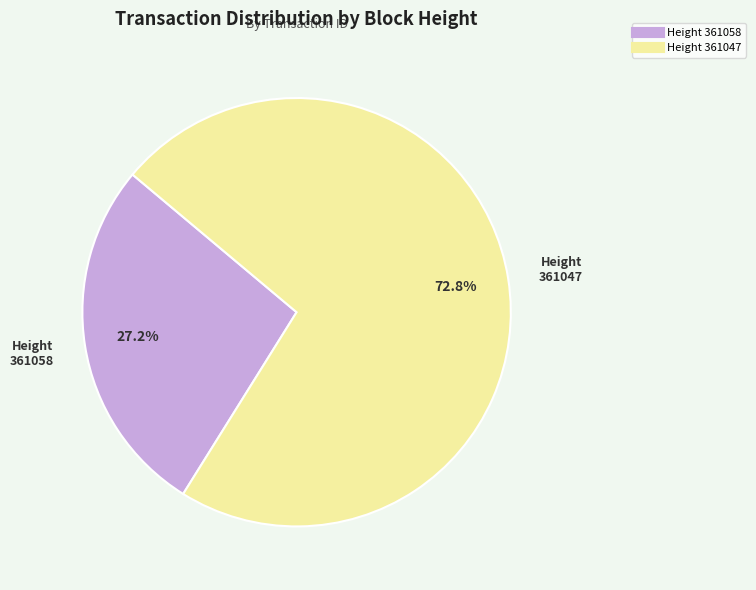

Does any single category account for the majority?

Yes